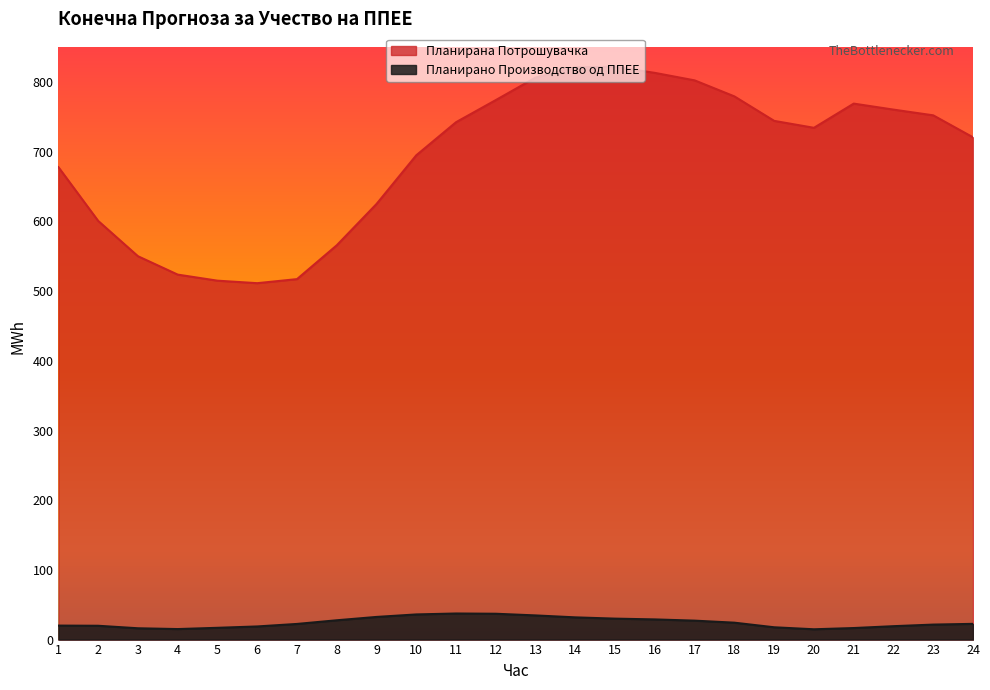

Which series has the largest total across all categories?

Планирана Потрошувачка